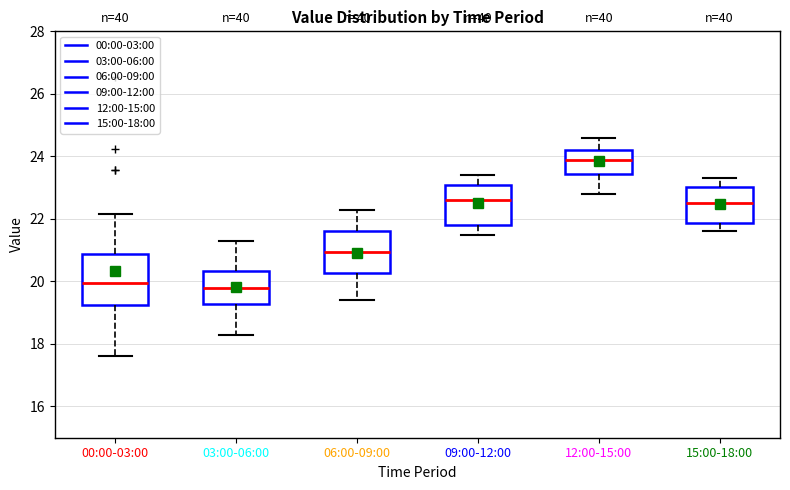

Reading left to right, read every box against the y-axis: the position of its median line, the range the box covers, and the ends of its whiskers. The values are not printed on the chart, so give them approximately, as read against the axis.

00:00-03:00: median 20.0, box 19.2 to 20.8, whiskers 17.6 to 22.2
03:00-06:00: median 19.8, box 19.2 to 20.4, whiskers 18.4 to 21.4
06:00-09:00: median 21.0, box 20.2 to 21.6, whiskers 19.4 to 22.4
09:00-12:00: median 22.6, box 21.8 to 23.2, whiskers 21.6 to 23.4
12:00-15:00: median 24.0, box 23.4 to 24.2, whiskers 22.8 to 24.6
15:00-18:00: median 22.6, box 21.8 to 23.0, whiskers 21.6 to 23.4